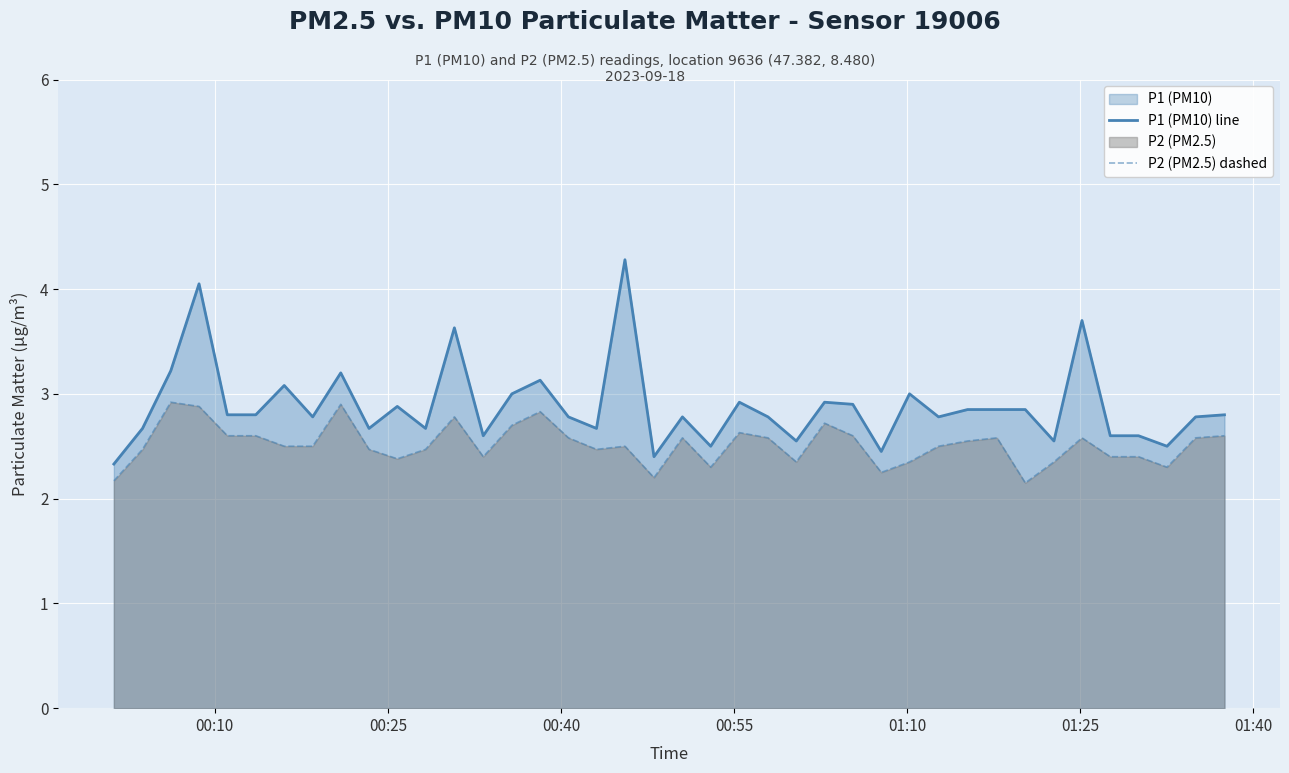

What is the value of the P2 (PM2.5) dashed point at the 19th from the left?

2.5